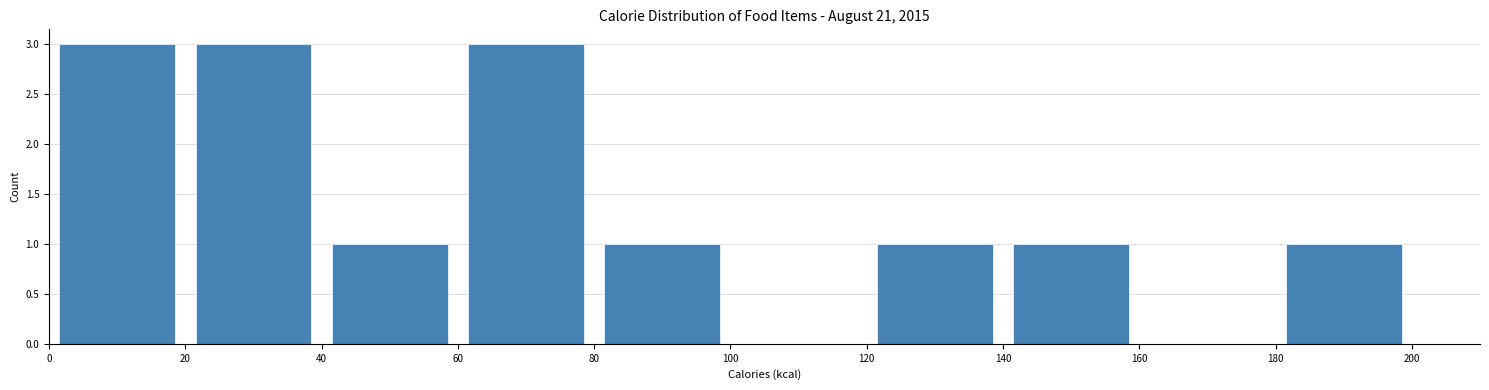

Reading left to right, transcribe this chart: for each bar, give the range it covers on the x-axis and its height. The values are not printed on the chart, so give them approximately, as read against the axis.

0 to 20: 3
20 to 40: 3
40 to 60: 1
60 to 80: 3
80 to 100: 1
100 to 120: 0
120 to 140: 1
140 to 160: 1
160 to 180: 0
180 to 200: 1